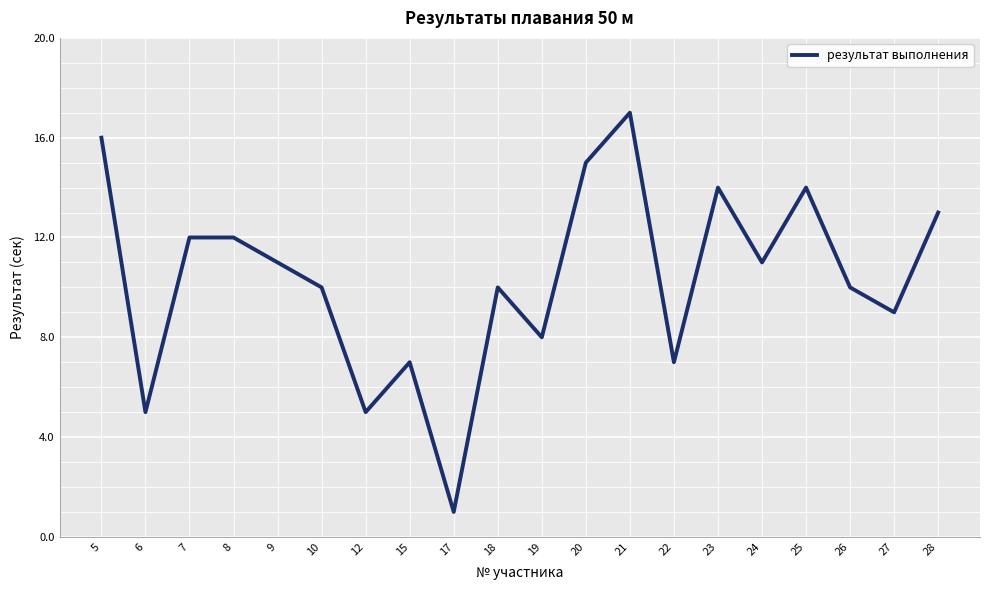

What is the average value?

10